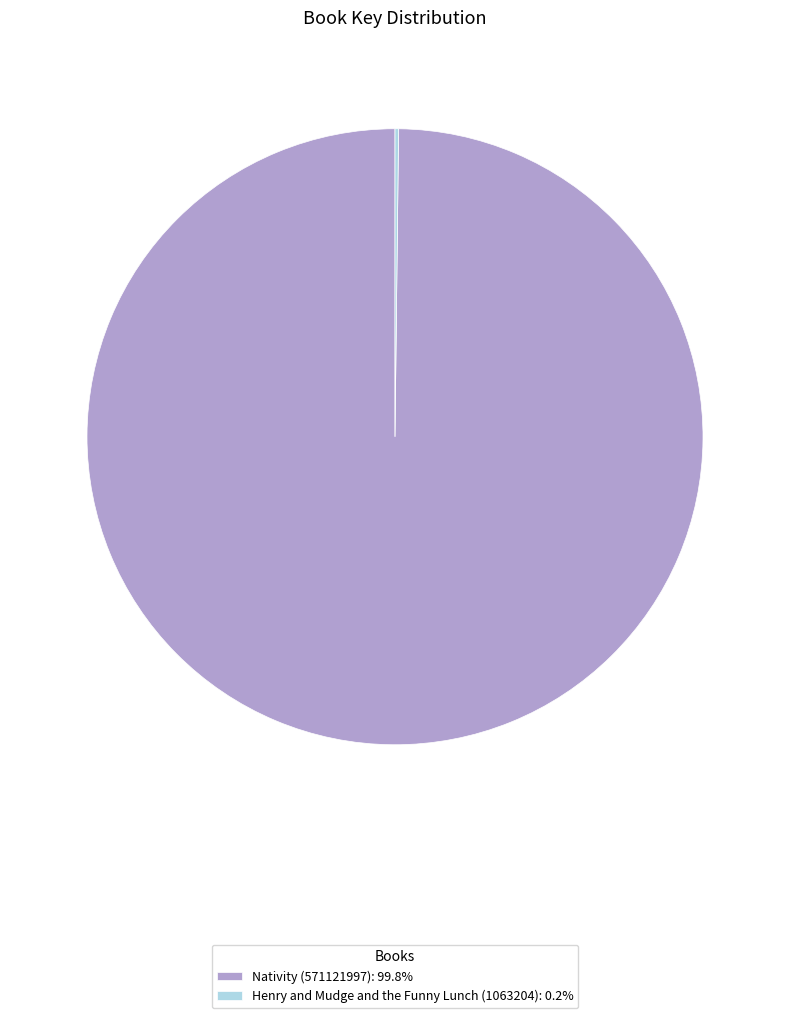

Is there any slice that represents more than half of the pie?

Yes